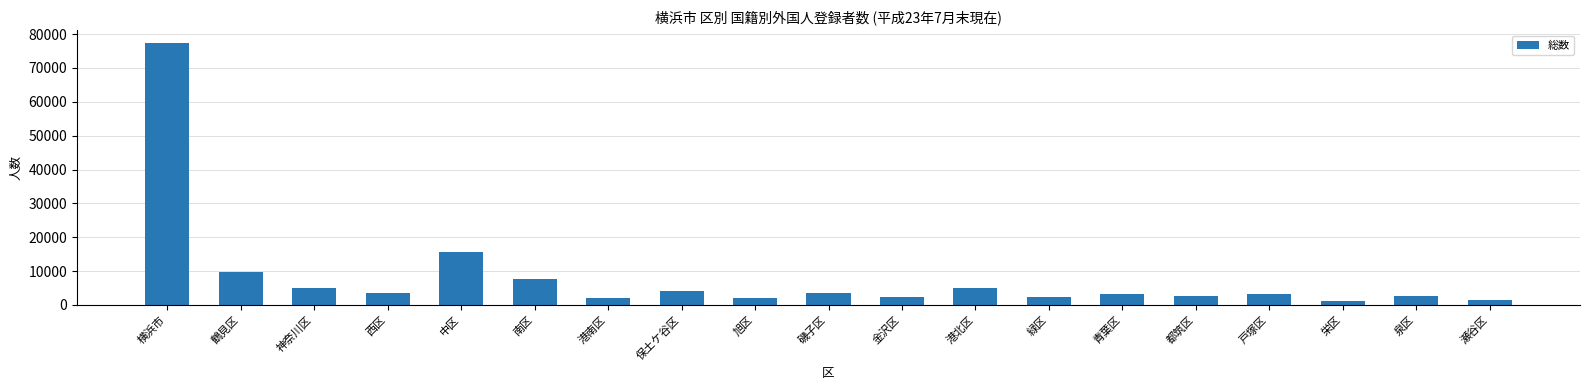

At which label is the value closest to 39150?

中区